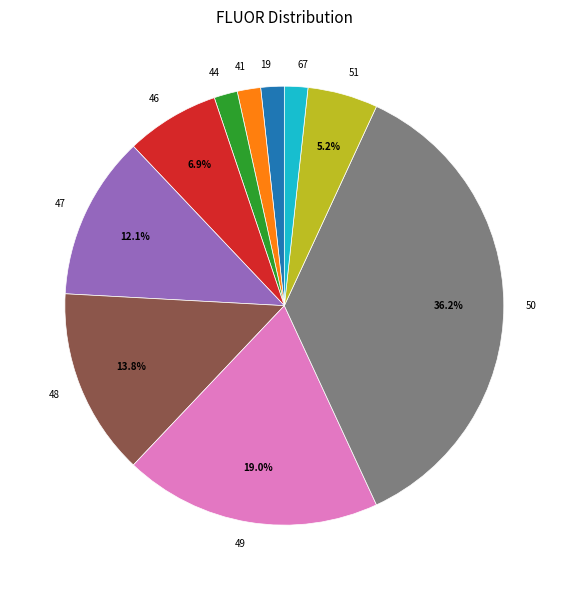

What is the total percentage of 46 and 49?

25.9%